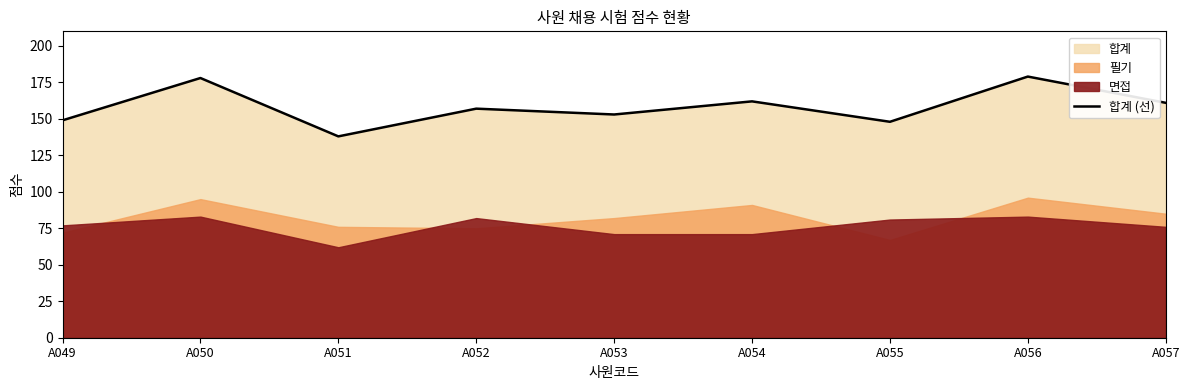

How many lines are shown in the chart?

1